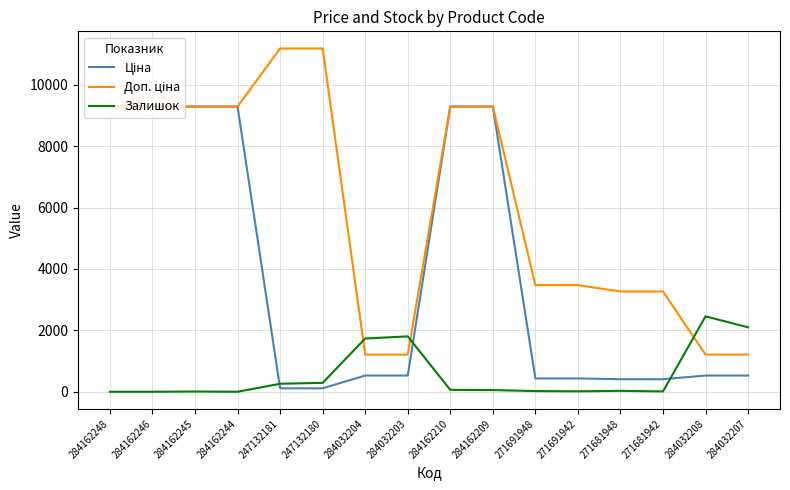

What is the greatest value displayed?

11182.0